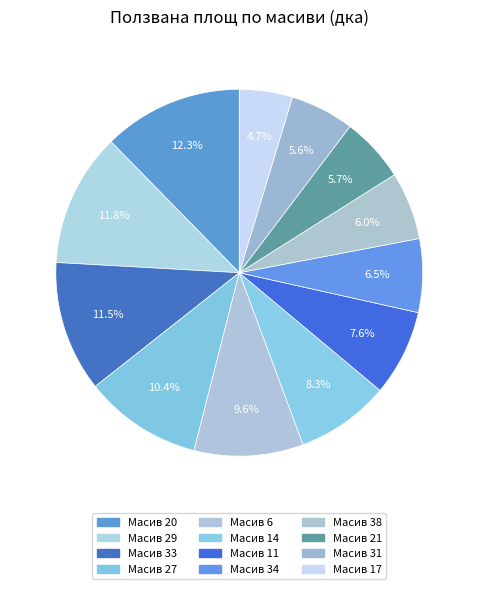

True or false: Масив 33 accounts for 12% of the total.

True